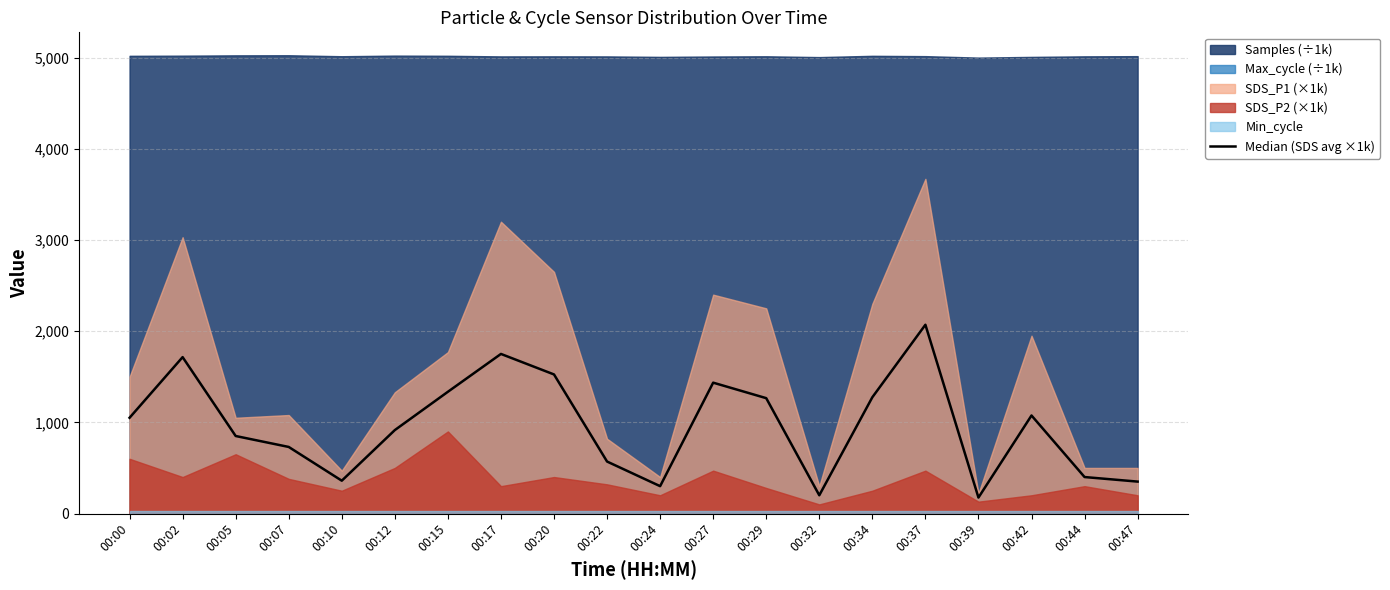

True or false: the data shows 1335 at 00:15.

True